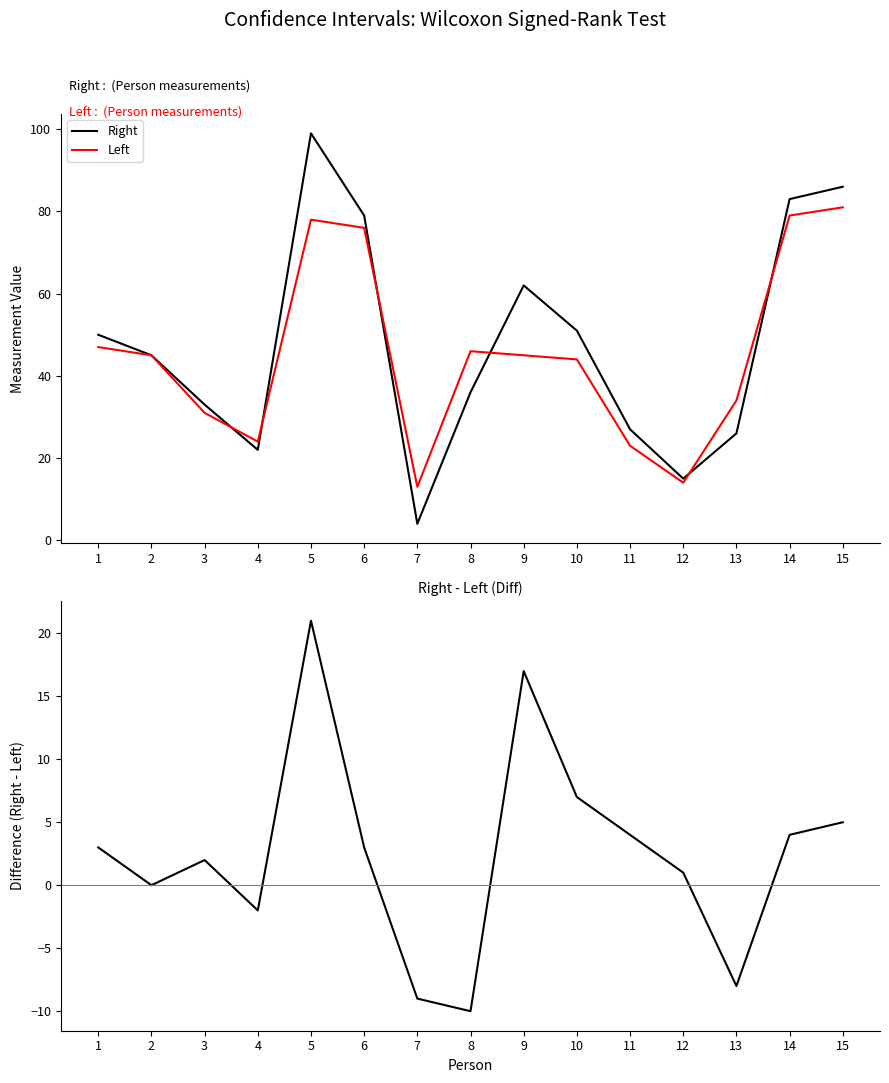

Which series ends up on top after the final intersection of Left and Right?

Right